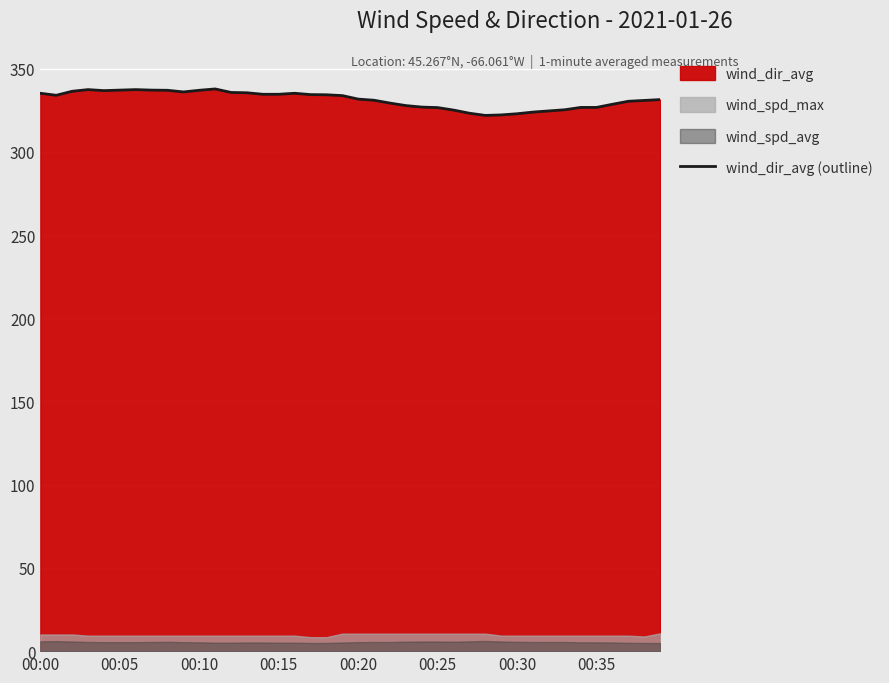

What is the lowest value of the wind_dir_avg (outline) series?

321.9